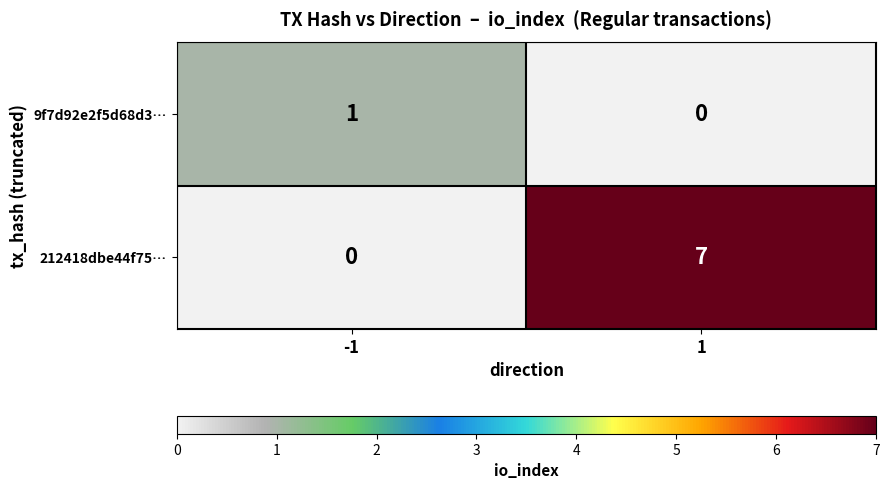

At which category is the sum across all series the highest?

1